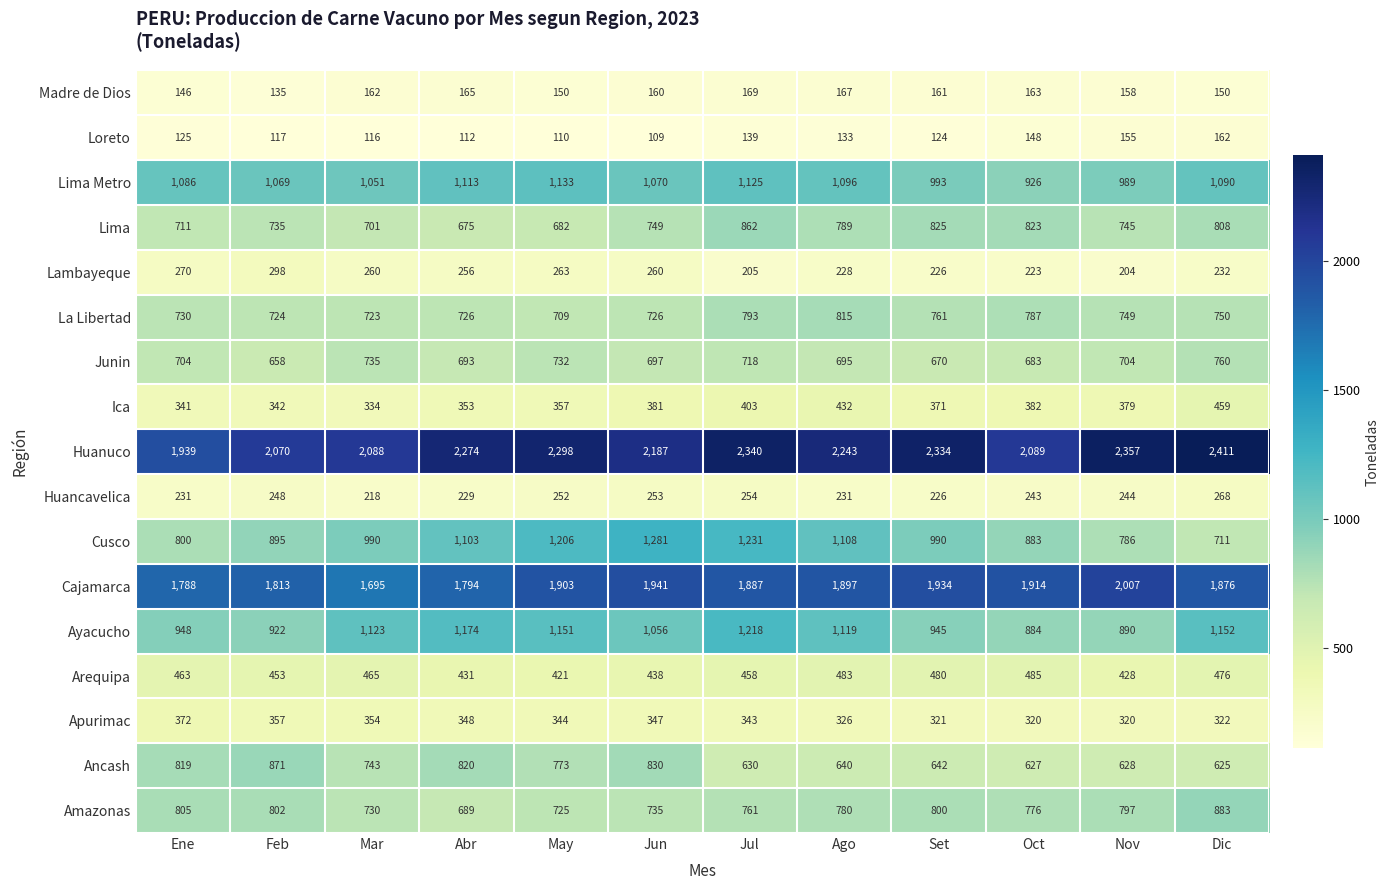

The value of Junin at May is 732. True or false?

True